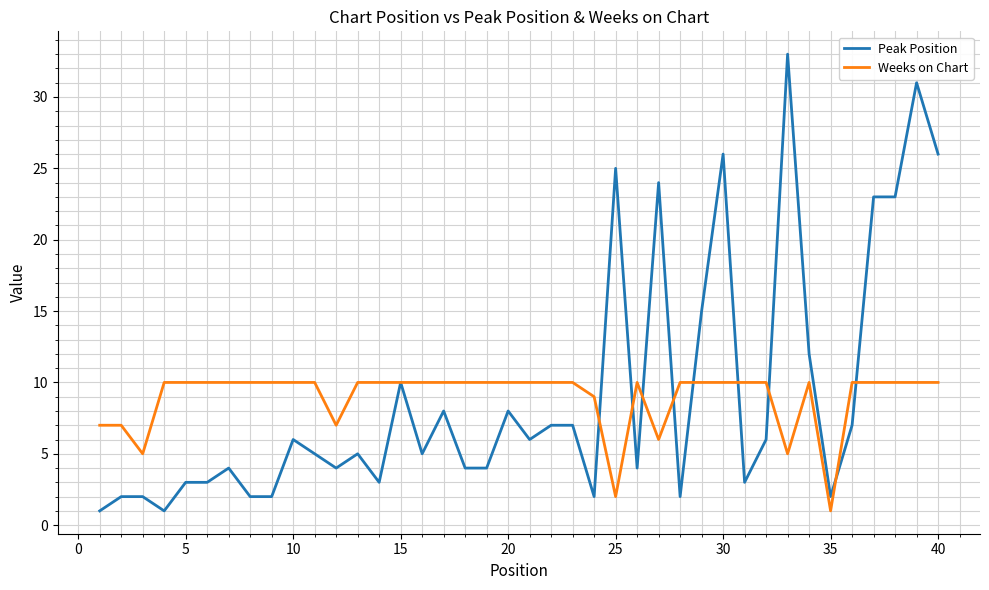

What is the difference between the maximum and minimum values in the Weeks on Chart series?

9